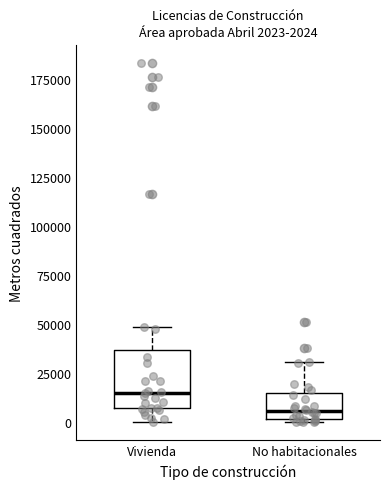

Which box's median line is the lowest?

No habitacionales